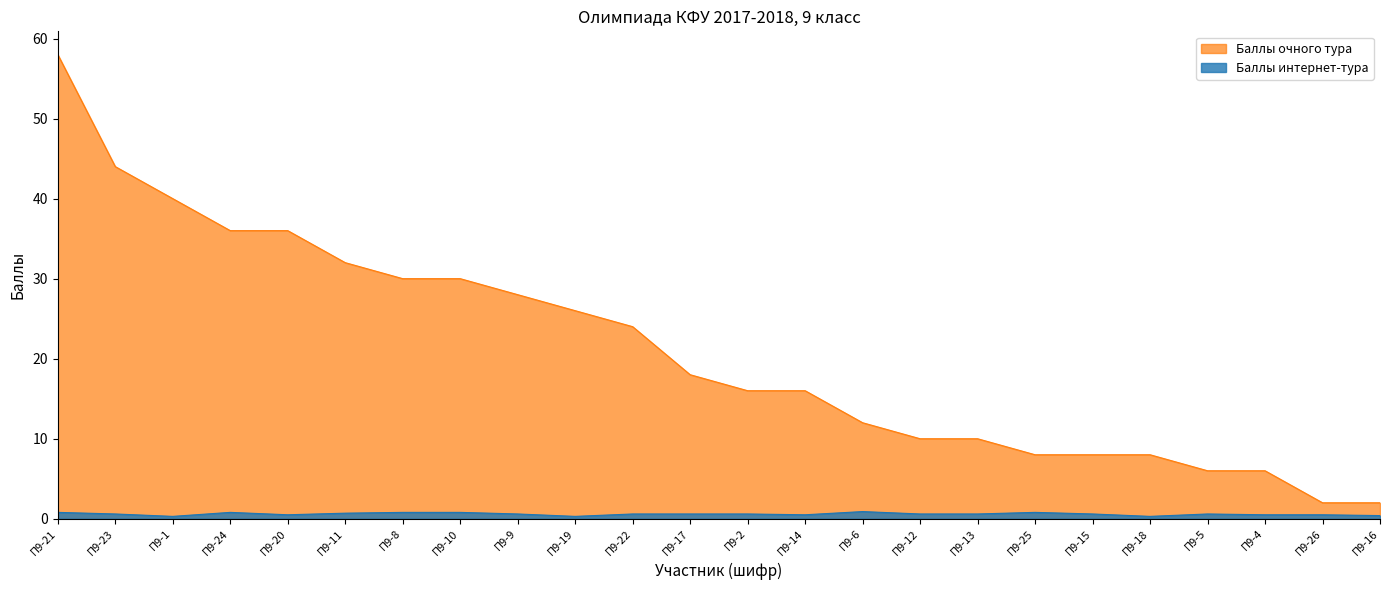

Which category has the lowest value in the Баллы интернет-тура series?

П9-1